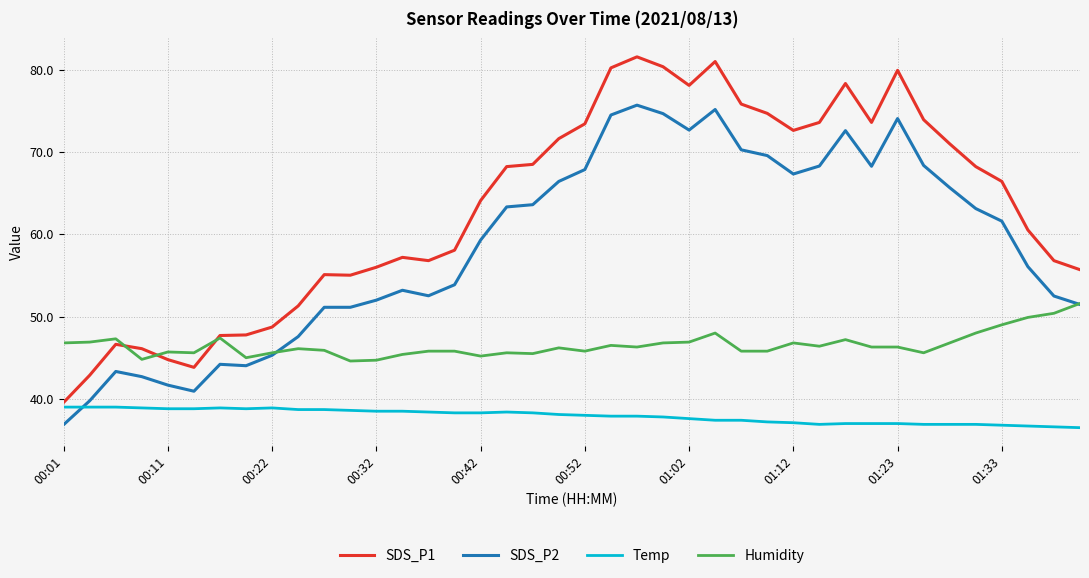

Is this an area chart (filled region under the line)?

No